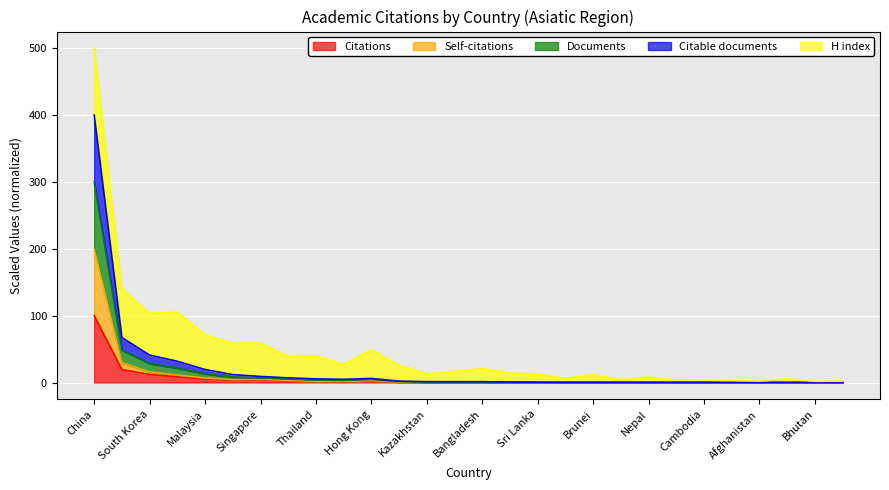

At which label does Citations reach its peak?

China